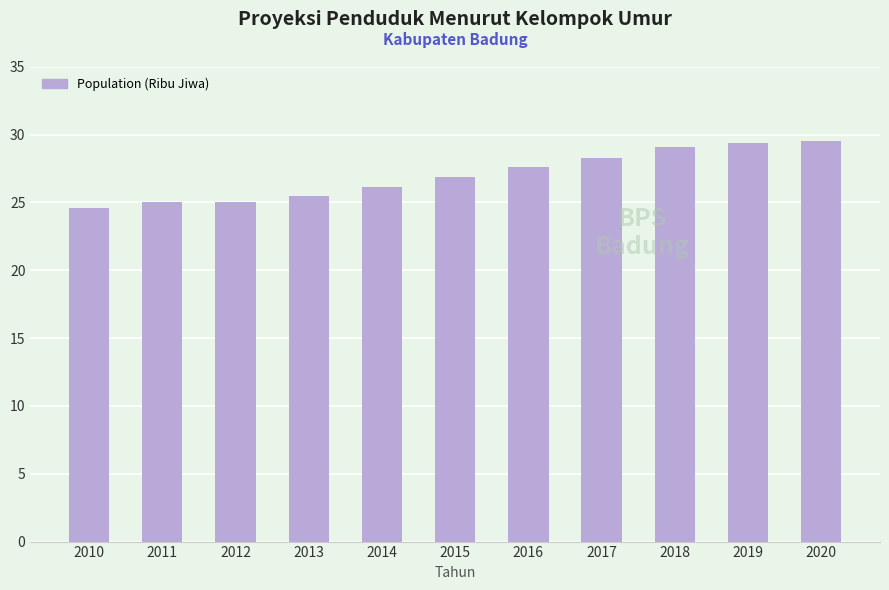

How many bars are there in total?

11